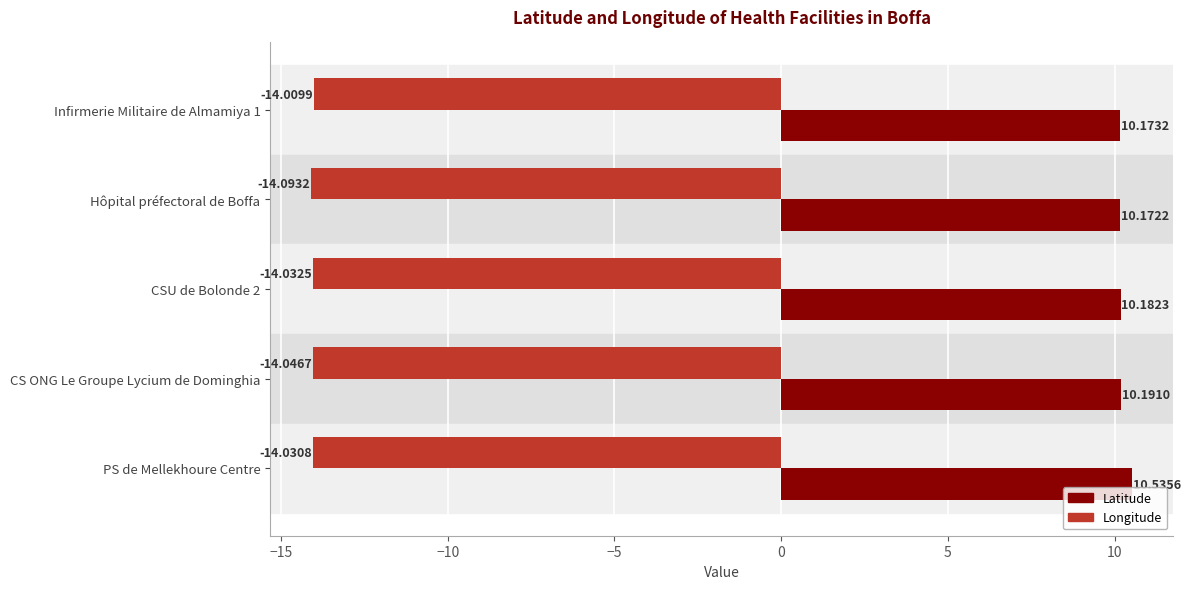

At how many categories does at least one series exceed -11?

5